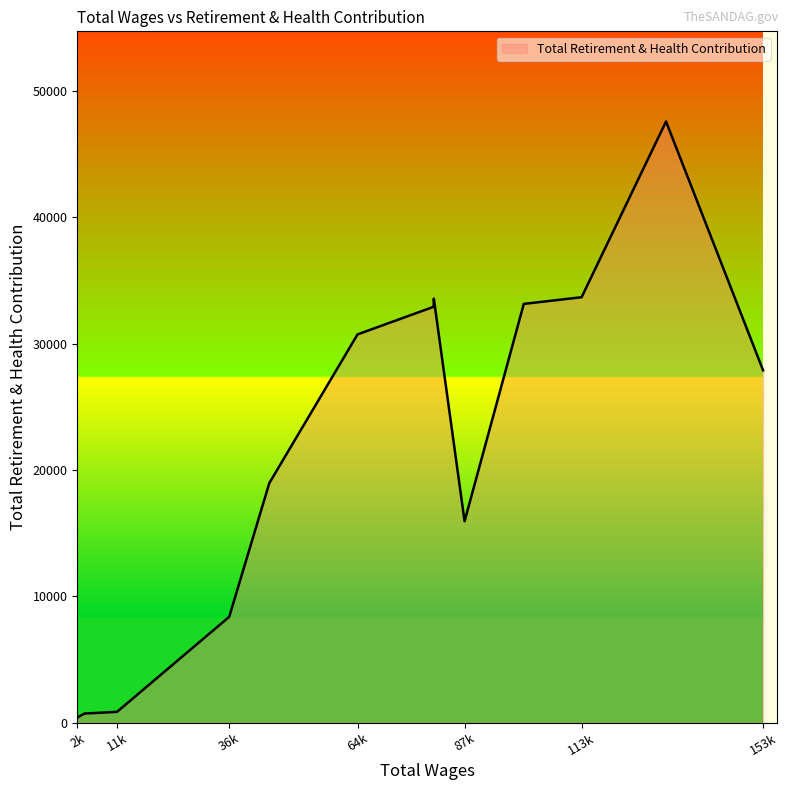

What is the greatest value displayed?

47597